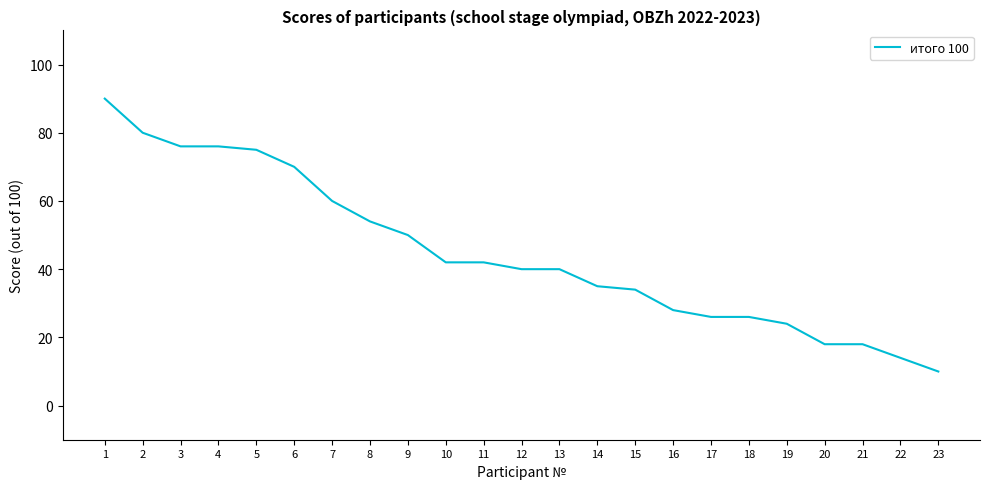

Which label corresponds to the smallest value in the chart?

23